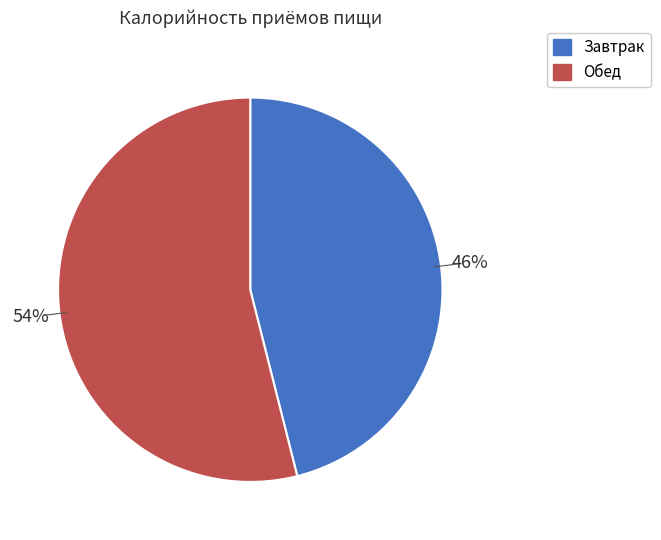

What is the smallest slice in the pie chart?

Завтрак